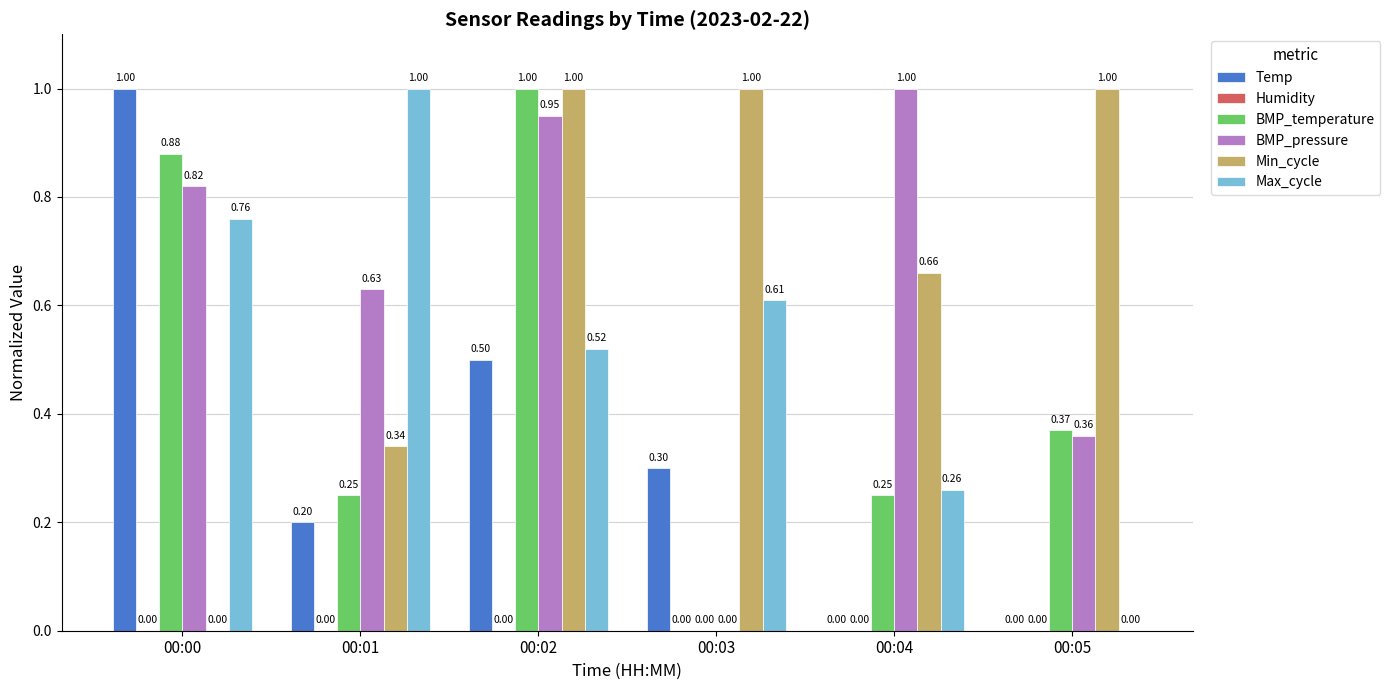

At which category is the sum across all series the highest?

00:02